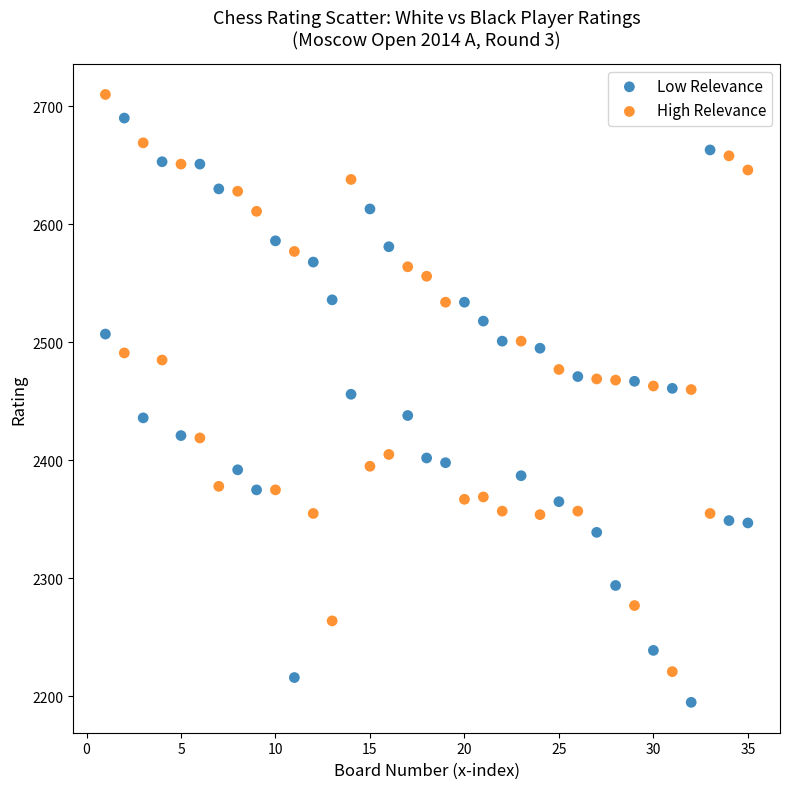

What are all the series names shown in the legend?

Low Relevance, High Relevance